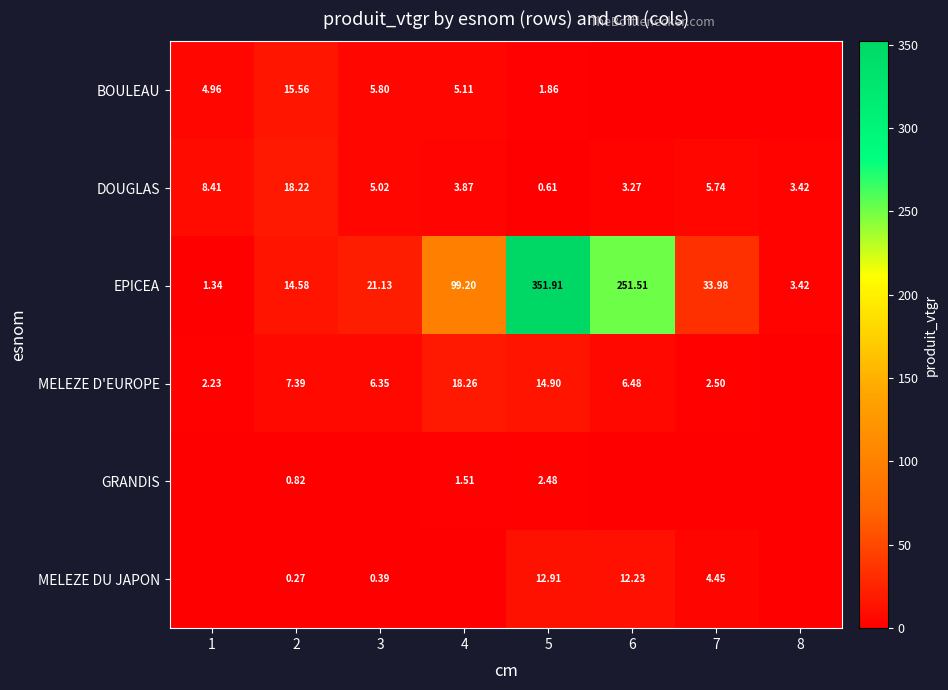

Is the value of EPICEA at 8 greater than the value of GRANDIS at 2?

Yes